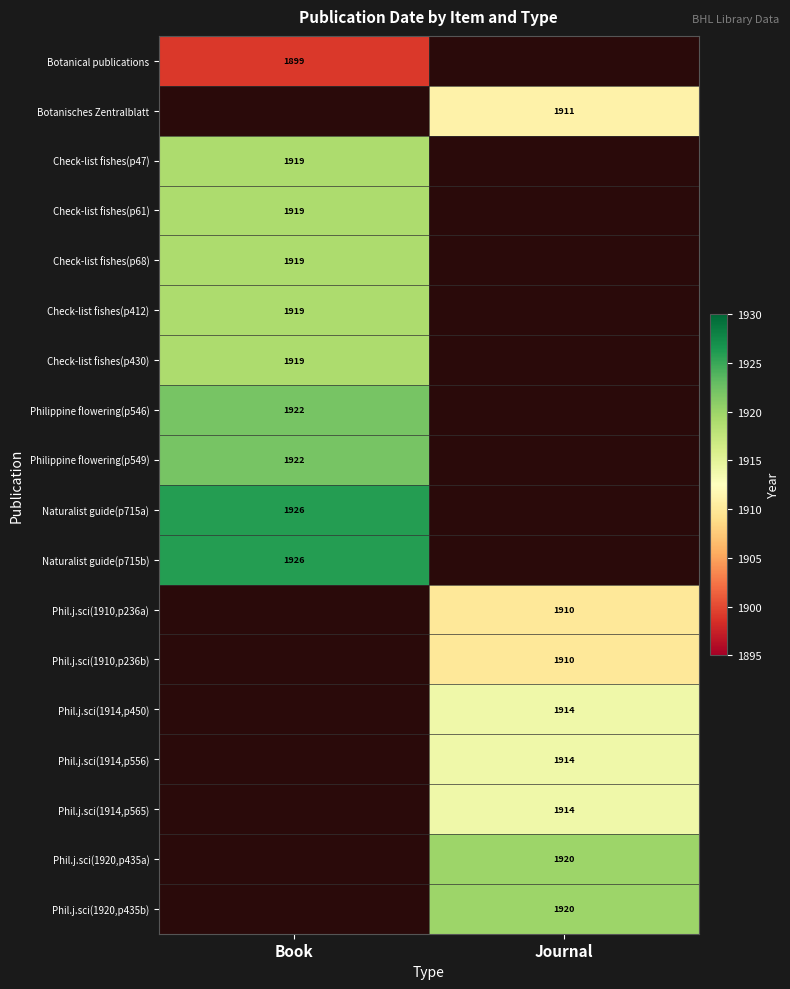

Between Journal and Book, which is larger?

Book